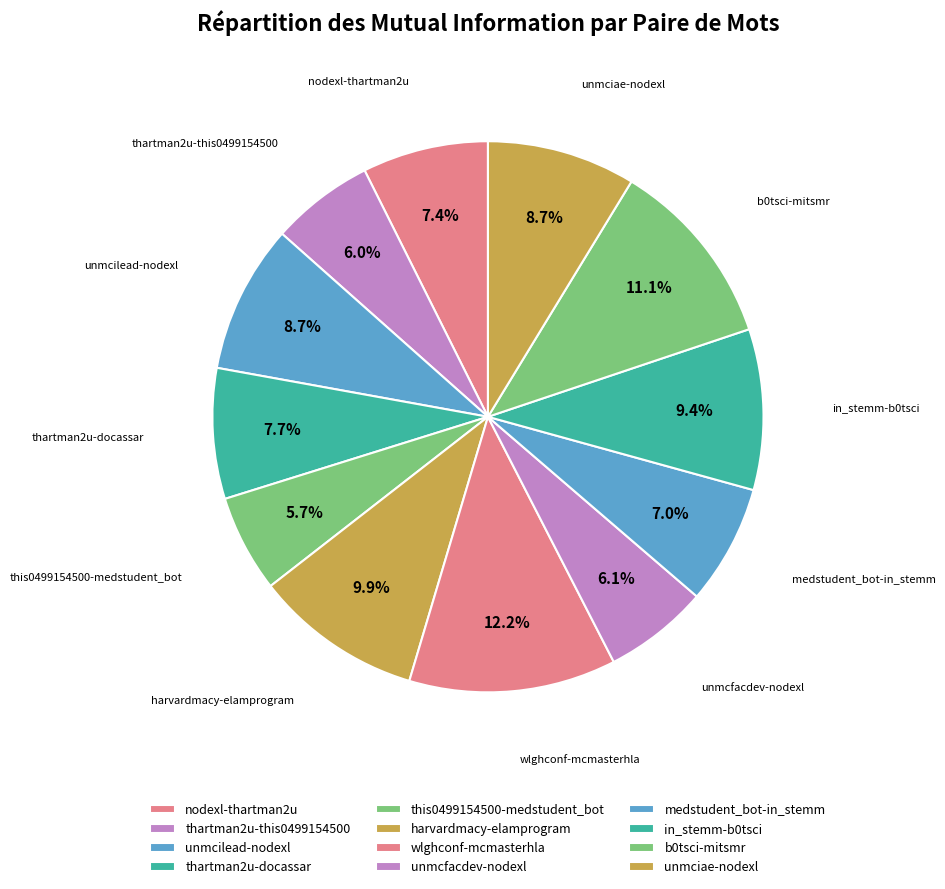

What is the total percentage of wlghconf-mcmasterhla and this0499154500-medstudent_bot?

17.9%